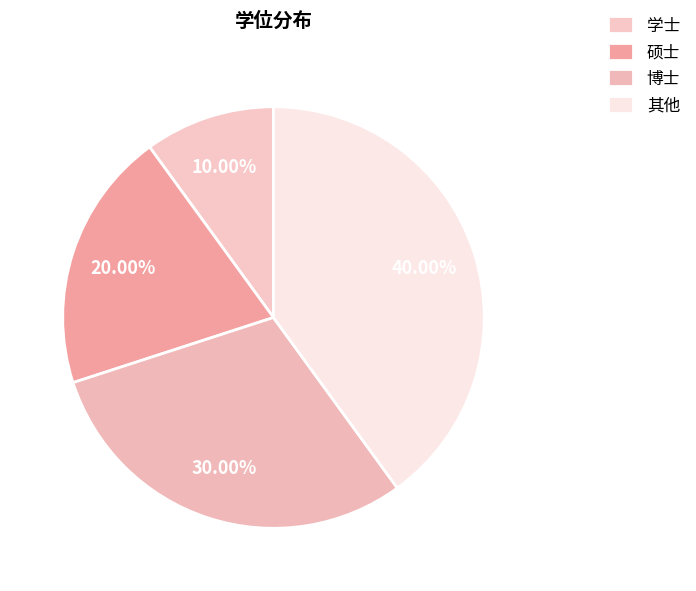

Does 硕士 represent more than half of the total?

No